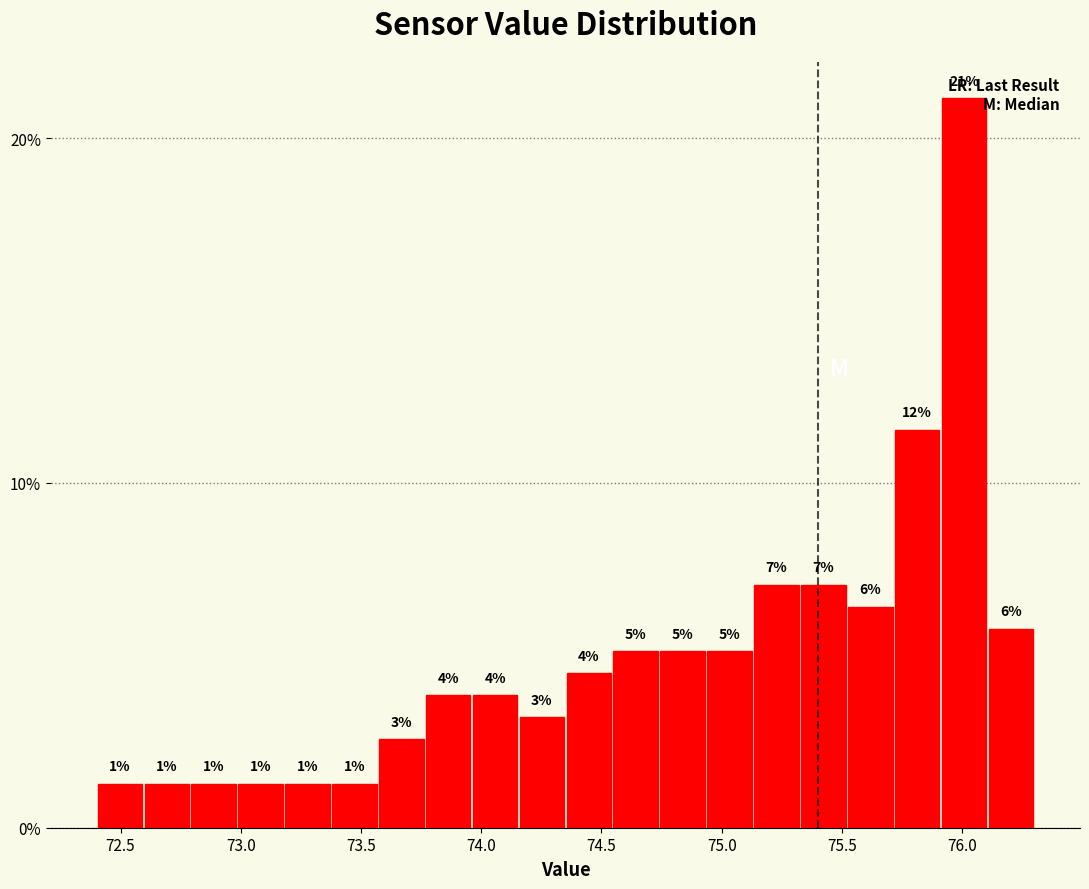

Around what value on the x-axis is the tallest bar? Give the approximate position of its centre, as read against the axis.

76.00